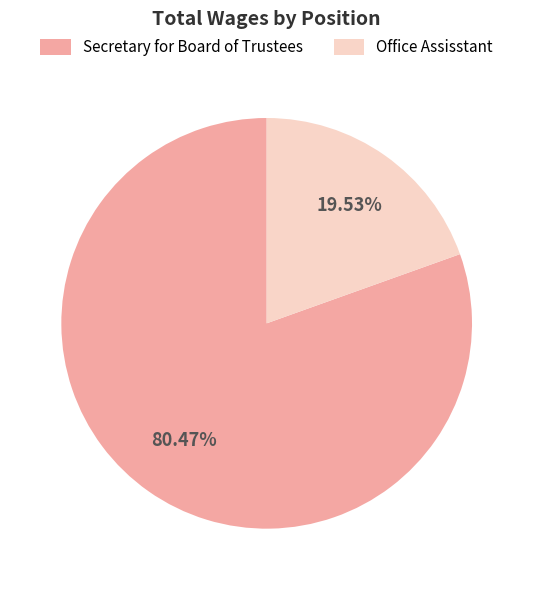

To the nearest percent, what is the average slice percentage?

50%